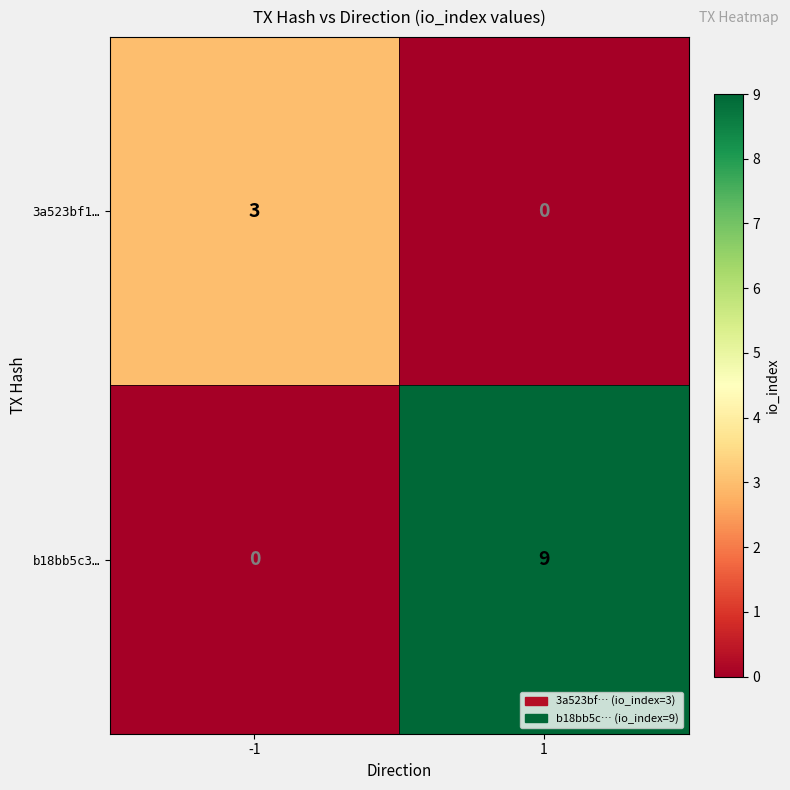

Which series has the largest total across all categories?

b18bb5c3…